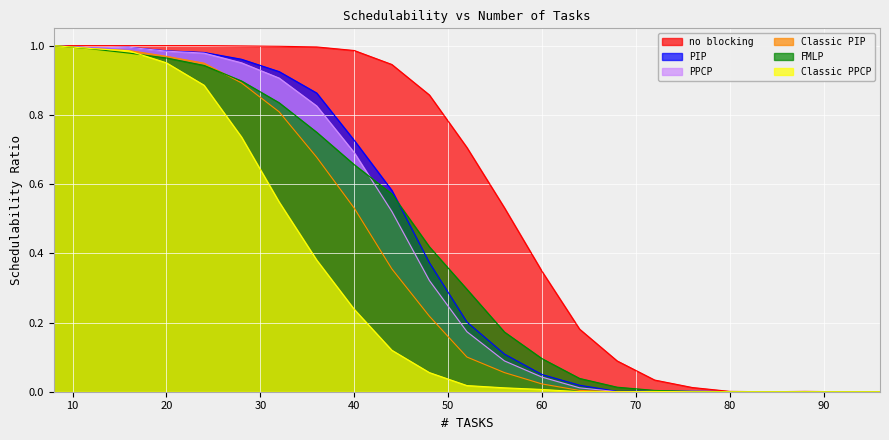

Reading right to left, list all the values displayed in this chart.

no blocking: 96=0.0	92=0.0	88=0.0	84=0.0	80=0.0	76=0.0	72=0.0	68=0.1	64=0.2	60=0.3	56=0.5	52=0.7	48=0.9	44=0.9	40=1.0	36=1.0	32=1.0	28=1.0	24=1.0	20=1.0	16=1.0	12=1.0	8=1.0
PIP: 96=0.0	92=0.0	88=0.0	84=0.0	80=0.0	76=0.0	72=0.0	68=0.0	64=0.0	60=0.0	56=0.1	52=0.2	48=0.4	44=0.6	40=0.7	36=0.9	32=0.9	28=1.0	24=1.0	20=1.0	16=1.0	12=1.0	8=1.0
PPCP: 96=0.0	92=0.0	88=0.0	84=0.0	80=0.0	76=0.0	72=0.0	68=0.0	64=0.0	60=0.0	56=0.1	52=0.2	48=0.3	44=0.5	40=0.7	36=0.8	32=0.9	28=1.0	24=1.0	20=1.0	16=1.0	12=1.0	8=1.0
Classic PIP: 96=0.0	92=0.0	88=0.0	84=0.0	80=0.0	76=0.0	72=0.0	68=0.0	64=0.0	60=0.0	56=0.1	52=0.1	48=0.2	44=0.4	40=0.5	36=0.7	32=0.8	28=0.9	24=0.9	20=1.0	16=1.0	12=1.0	8=1.0
FMLP: 96=0.0	92=0.0	88=0.0	84=0.0	80=0.0	76=0.0	72=0.0	68=0.0	64=0.0	60=0.1	56=0.2	52=0.3	48=0.4	44=0.6	40=0.7	36=0.7	32=0.8	28=0.9	24=0.9	20=1.0	16=1.0	12=1.0	8=1.0
Classic PPCP: 96=0.0	92=0.0	88=0.0	84=0.0	80=0.0	76=0.0	72=0.0	68=0.0	64=0.0	60=0.0	56=0.0	52=0.0	48=0.1	44=0.1	40=0.2	36=0.4	32=0.5	28=0.7	24=0.9	20=1.0	16=1.0	12=1.0	8=1.0